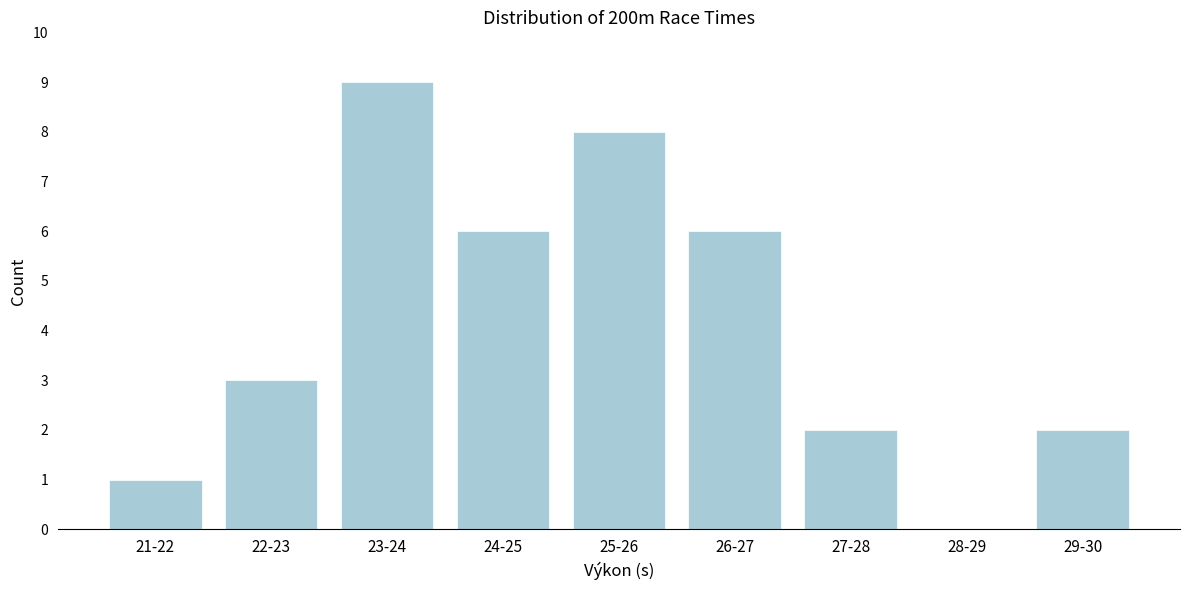

Reading left to right, extract all data points from this chart.

21-22=1	22-23=3	23-24=9	24-25=6	25-26=8	26-27=6	27-28=2	28-29=0	29-30=2